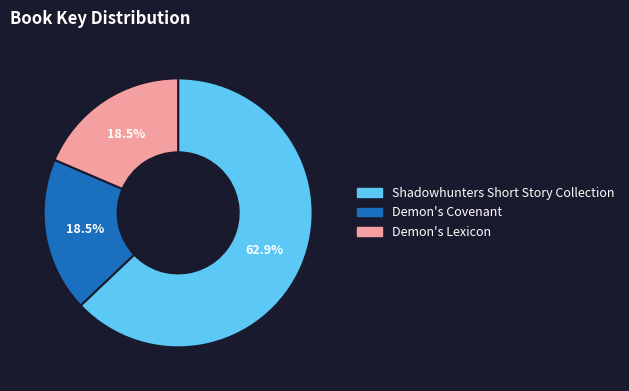

What is the largest slice in the pie chart?

Shadowhunters Short Story Collection